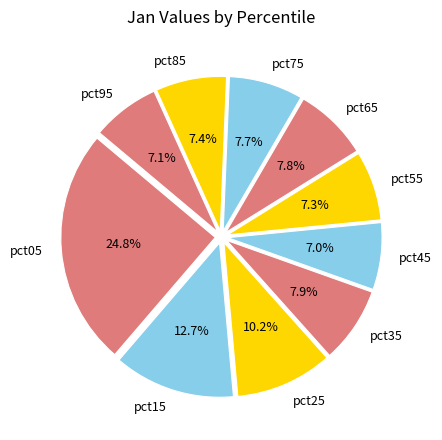

Between pct05 and pct75, which is larger?

pct05